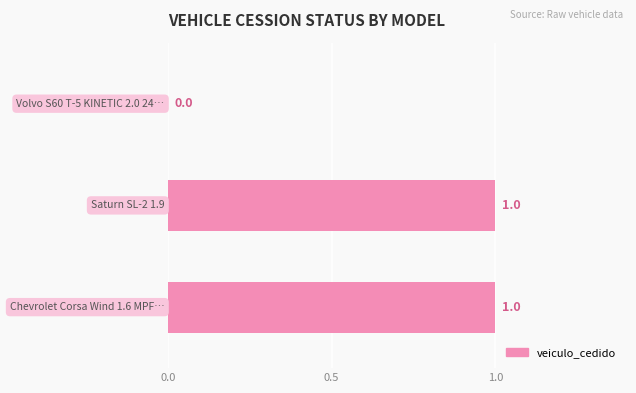

How many values are between 0 and 1?

3